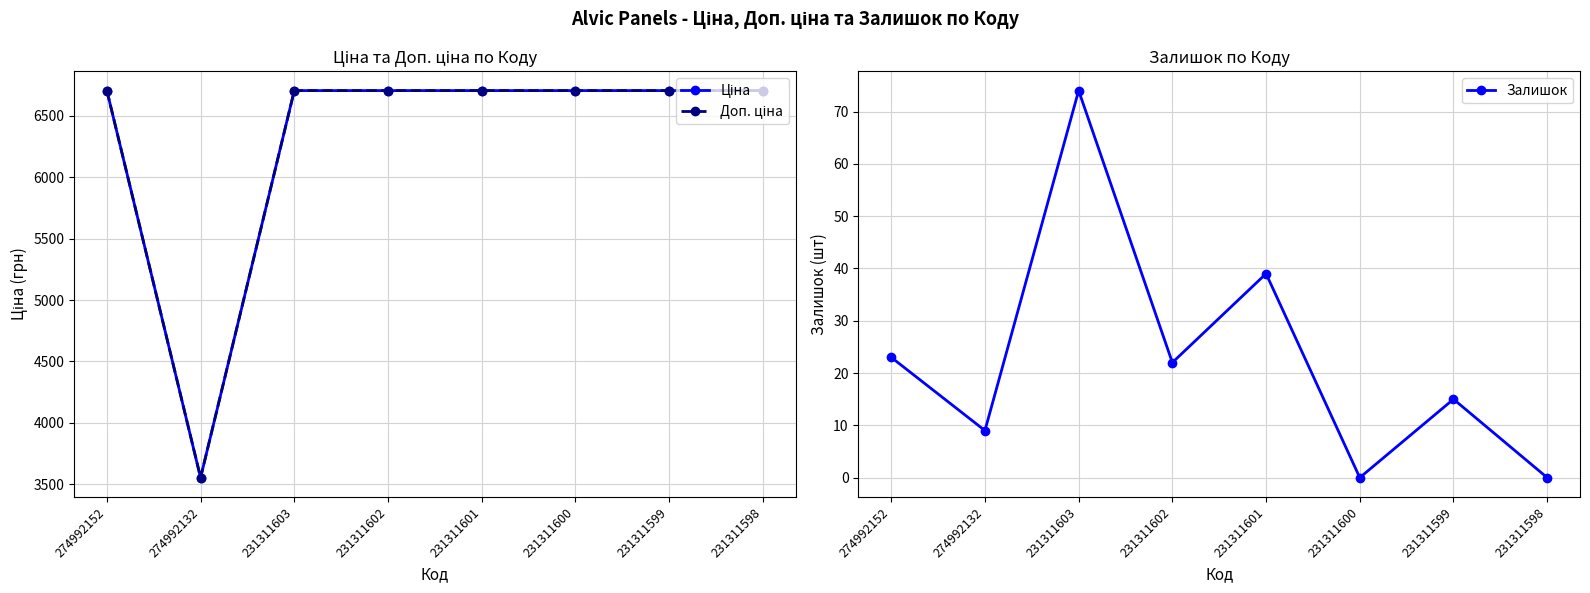

Between 274992152 and 231311598, which series saw the biggest shift?

Залишок